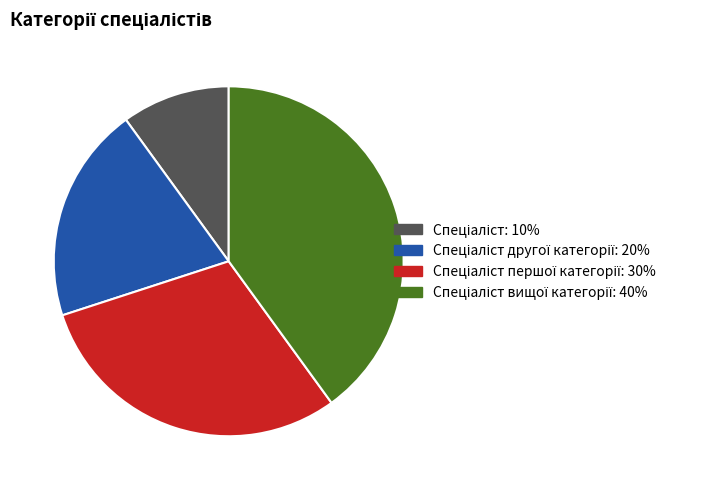

Is there any slice that represents more than half of the pie?

No